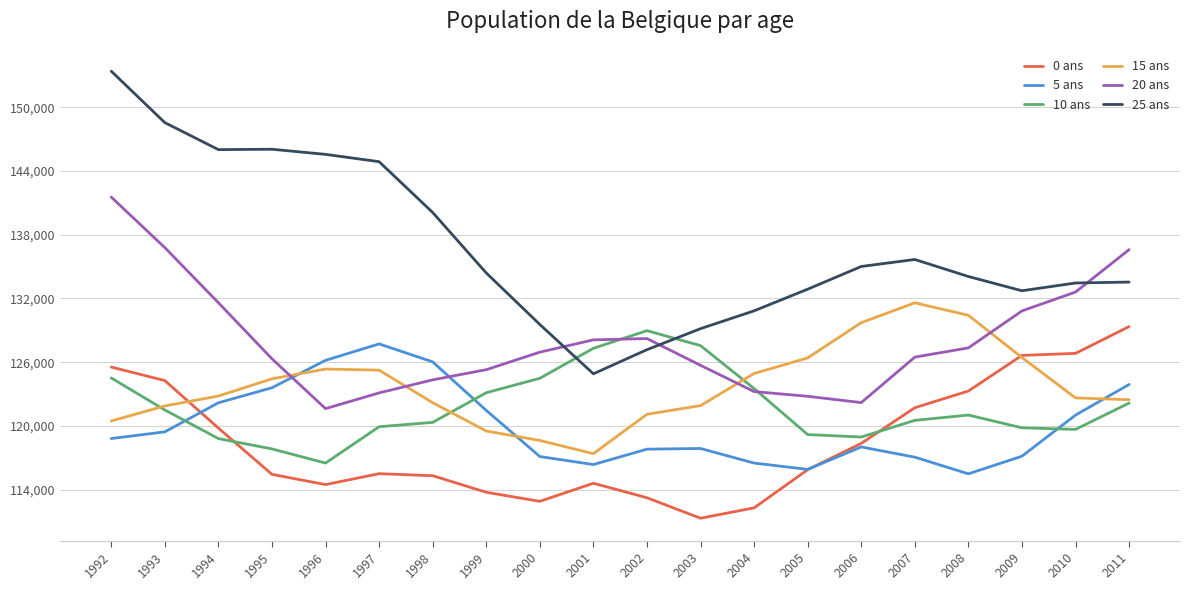

Is it true that 25 ans equals 133456 at 2010?

True